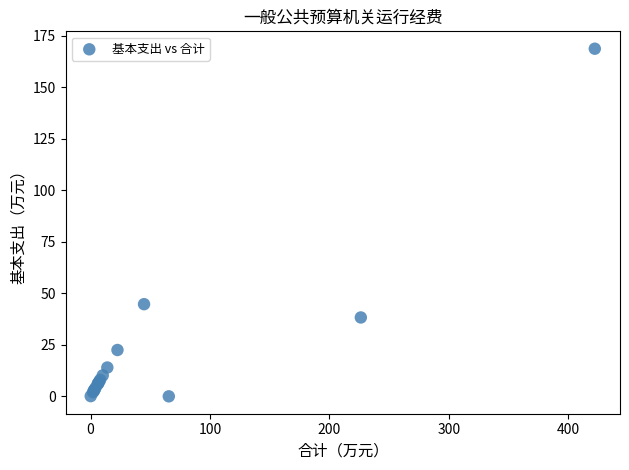

What Y value in the scatter plot is closest to 84?

44.8